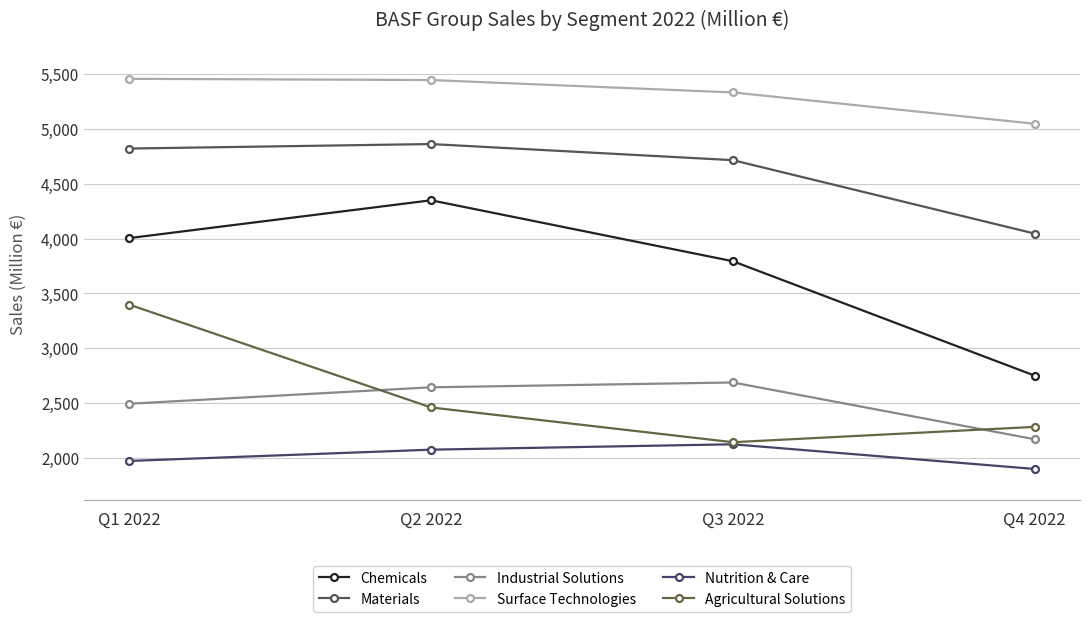

At which label does Surface Technologies first exceed 5446?

Q1 2022